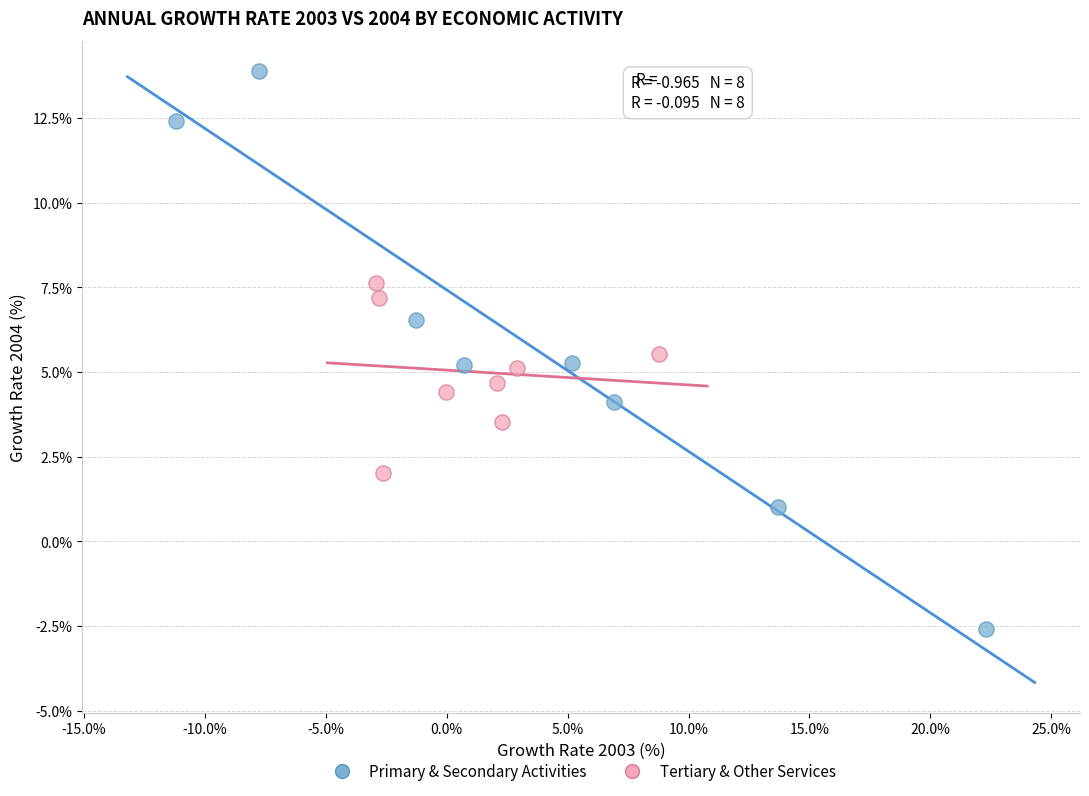

Which series contains the lowest Y value?

Primary & Secondary Activities